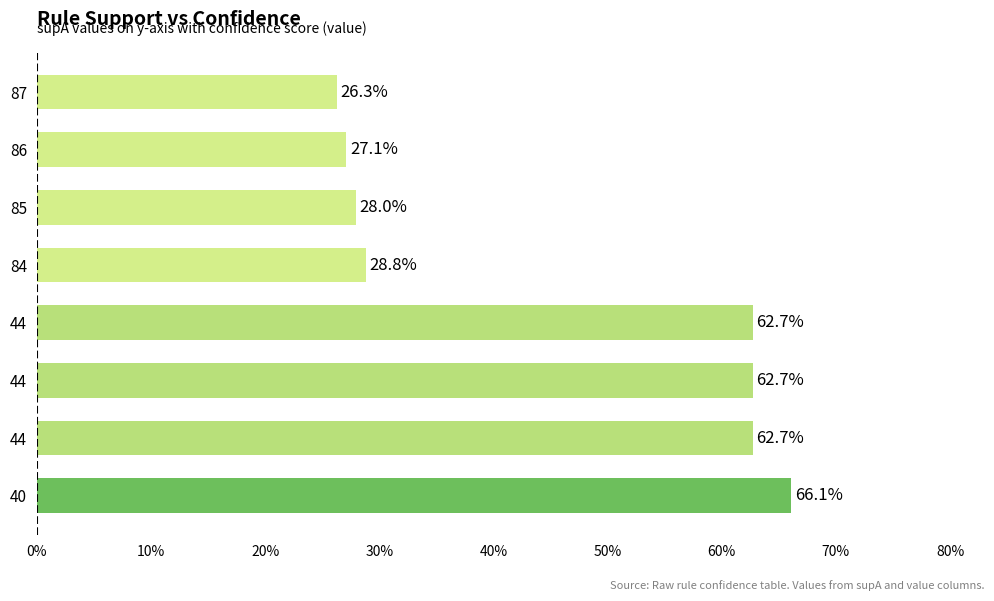

What is the smallest value displayed?

0.3